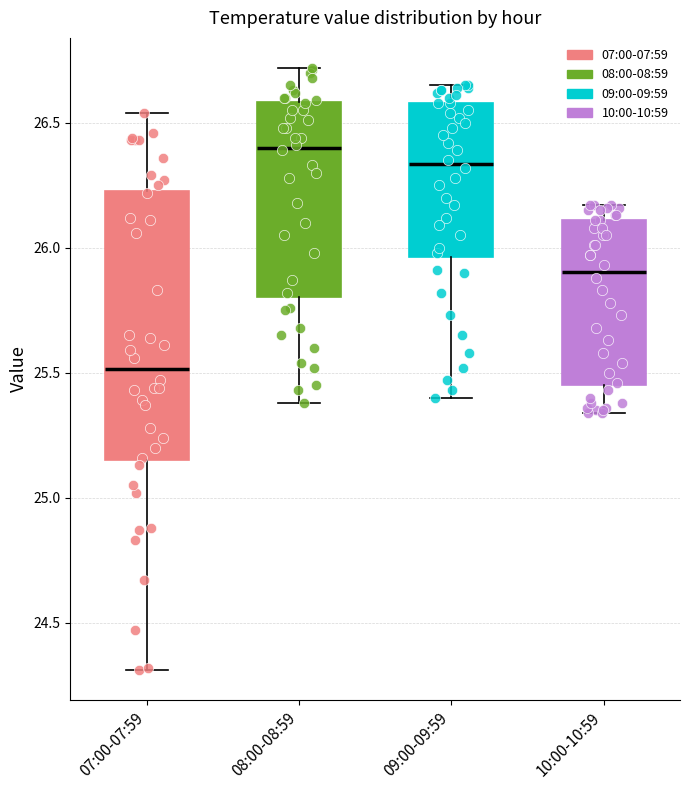

Where does the lower whisker of the box for 10:00-10:59 end on the y-axis? The values are not printed on the chart, so give them approximately, as read against the axis.

25.35